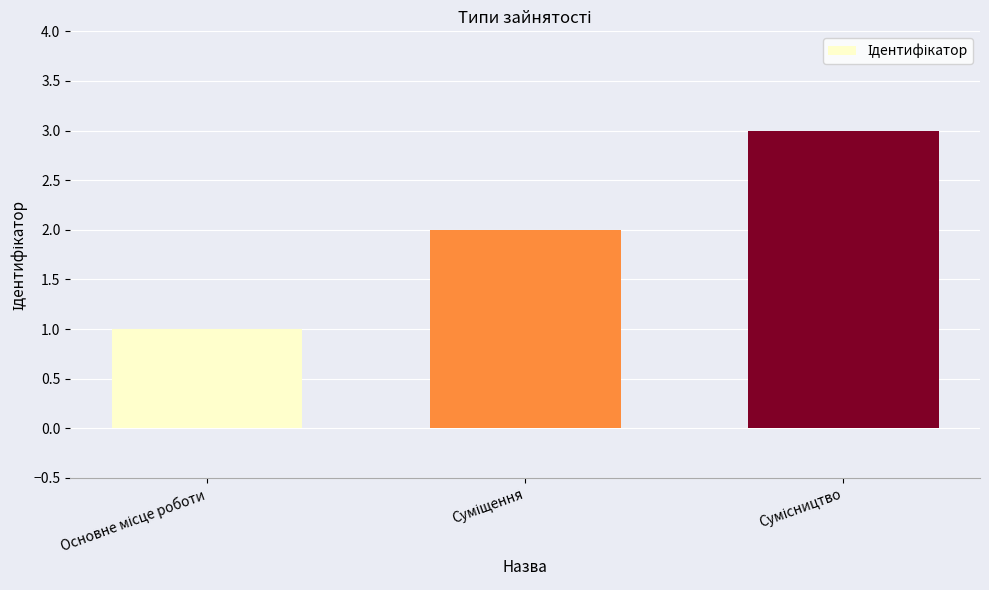

How many distinct data groups are displayed?

1